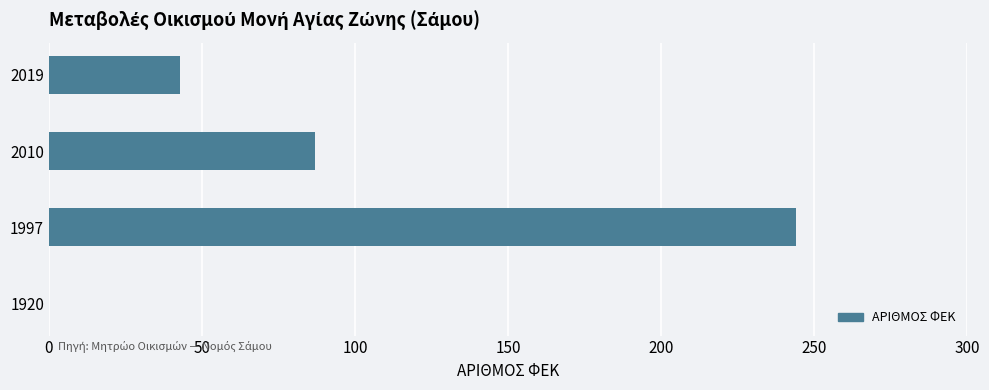

The chart shows a value of 21 at 2019. True or false?

False